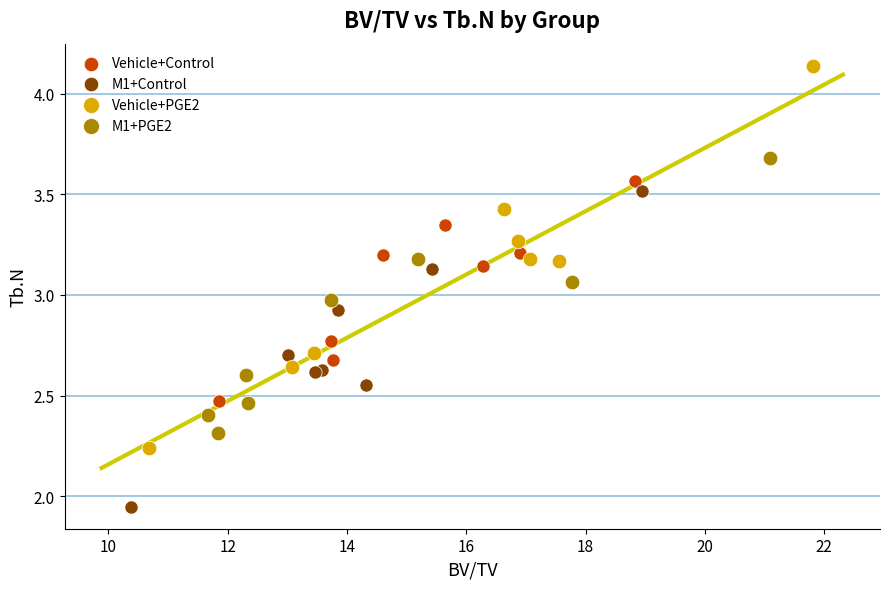

Which series contains the highest Y value?

Vehicle+PGE2